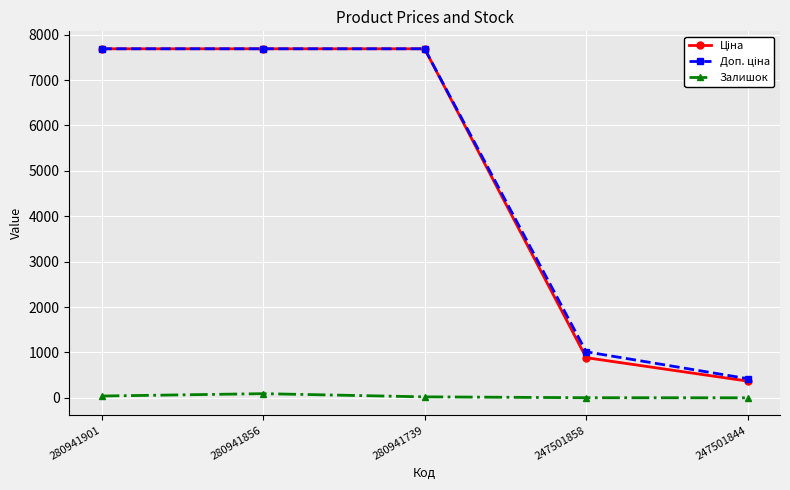

What is the difference between the highest and lowest values at 247501844?

421.0